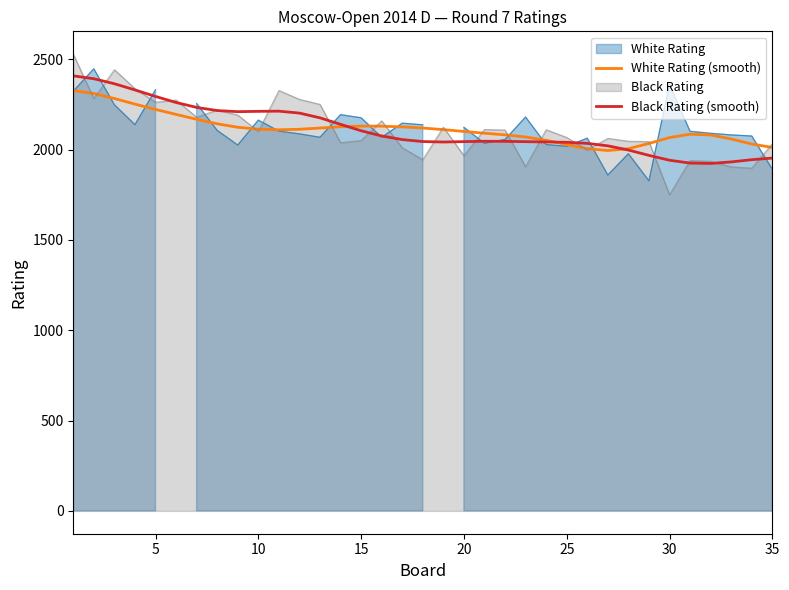

What value does the White Rating (smooth) series have at 20?

2100.1